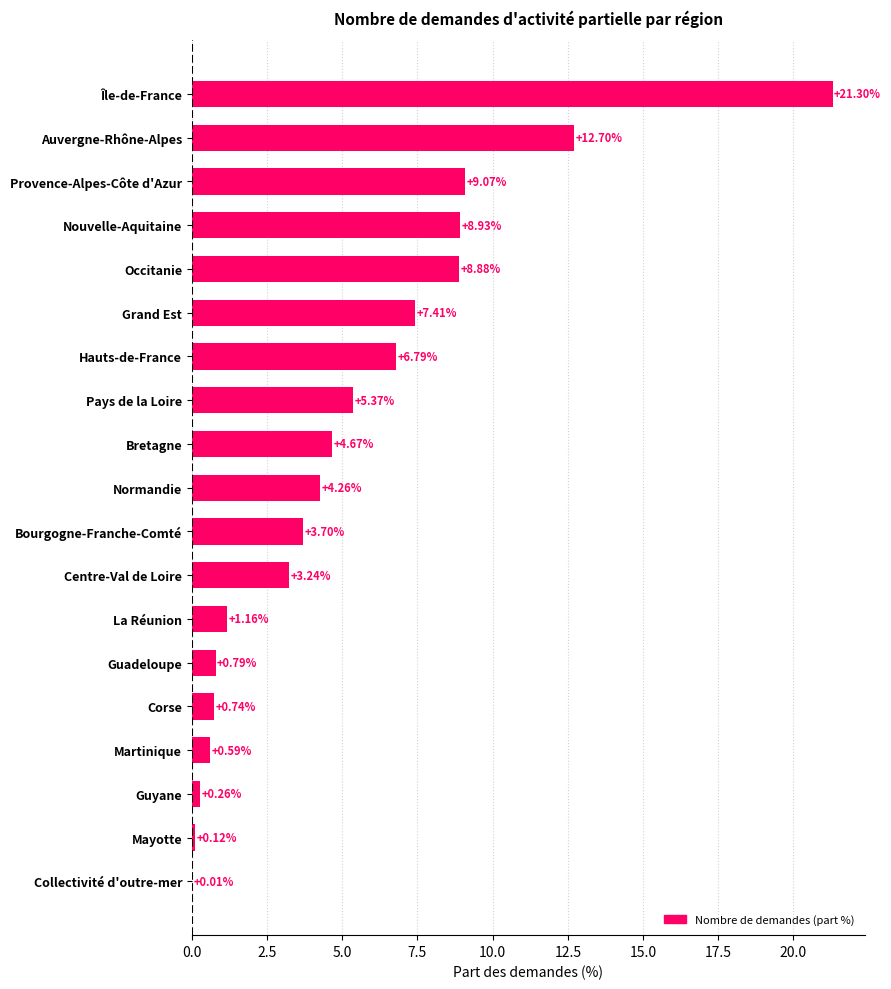

Where is the data nearest to the value 10?

Provence-Alpes-Côte d'Azur